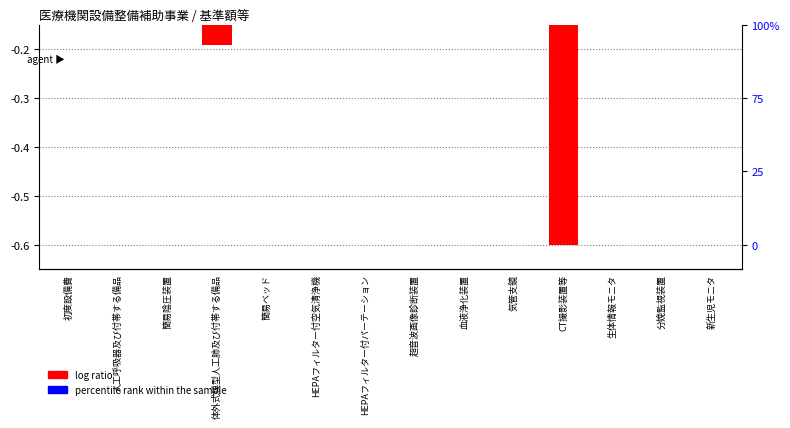

How many bars are there in total?

28